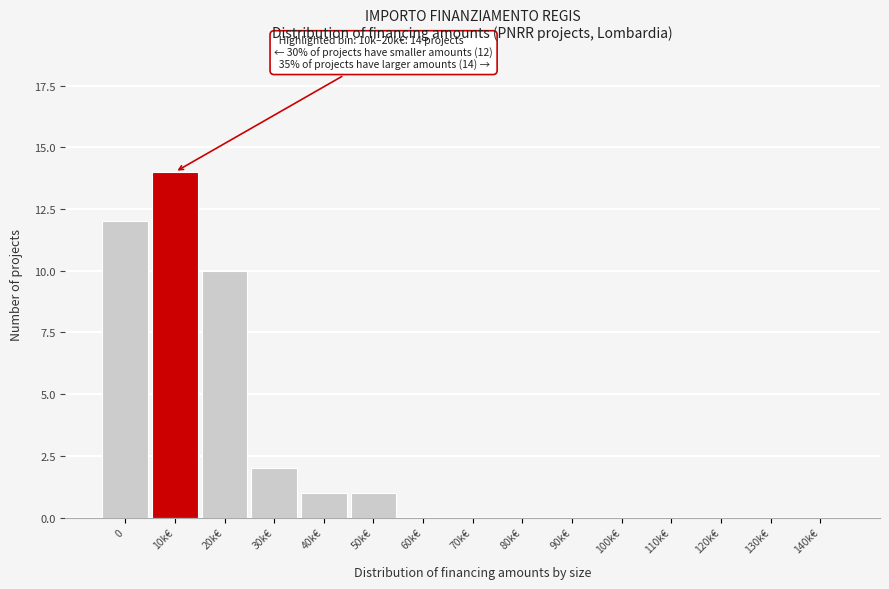

Reading right to left, what are all the values shown in this chart?

140k€=0	130k€=0	120k€=0	110k€=0	100k€=0	90k€=0	80k€=0	70k€=0	60k€=0	50k€=1	40k€=1	30k€=2	20k€=10	10k€=14	0=12